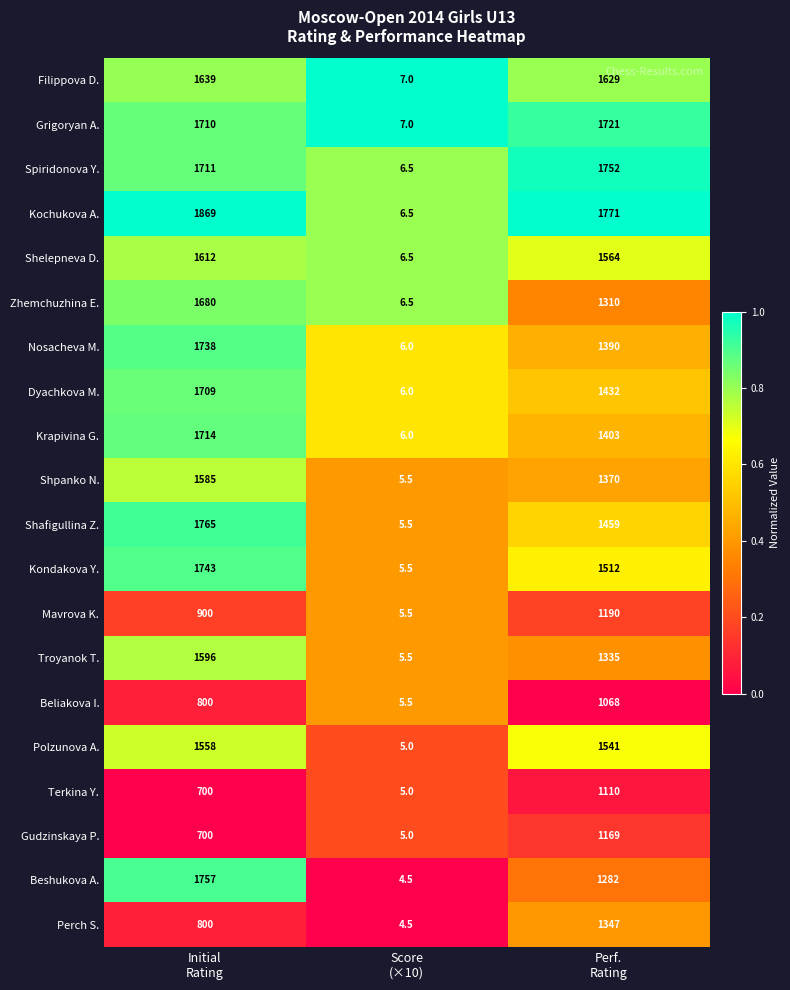

Which category has the lowest value across all series?

Score
(×10)